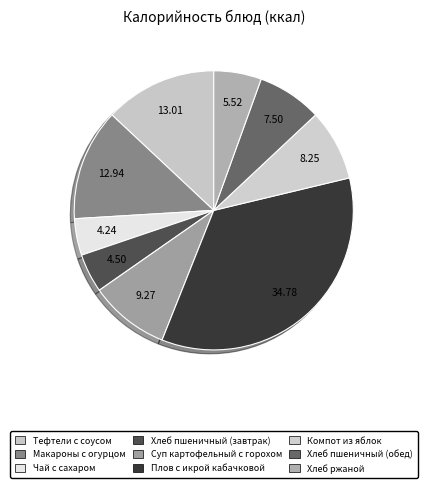

Count the number of slices in the pie.

9